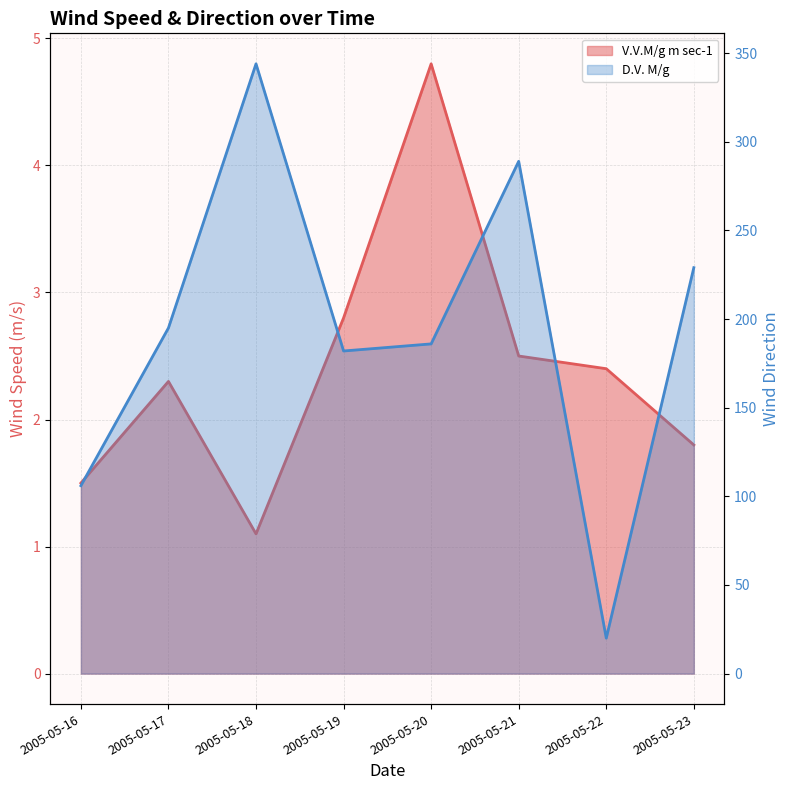

How many lines are shown in the chart?

2